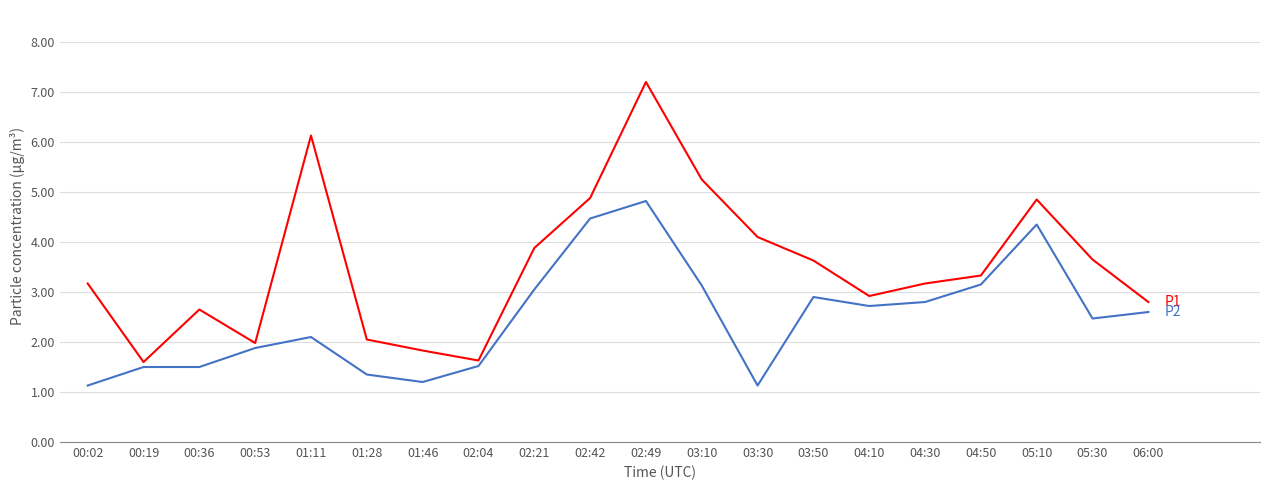

What position from the right is 00:53?

17